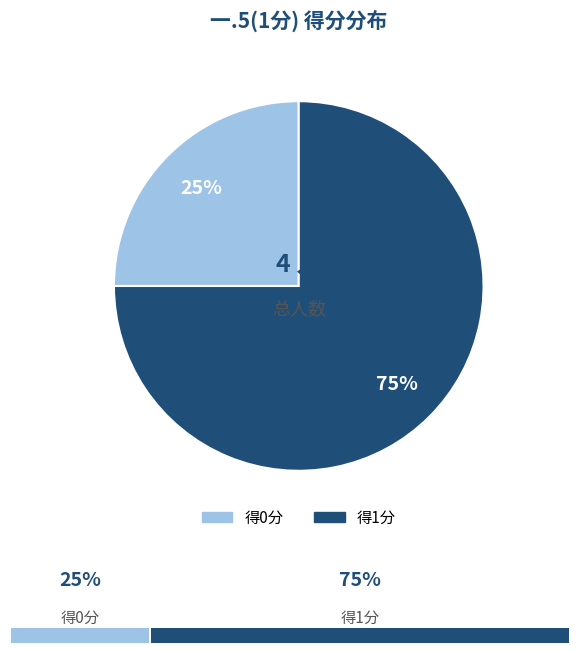

To the nearest percent, what is the average slice percentage?

50%